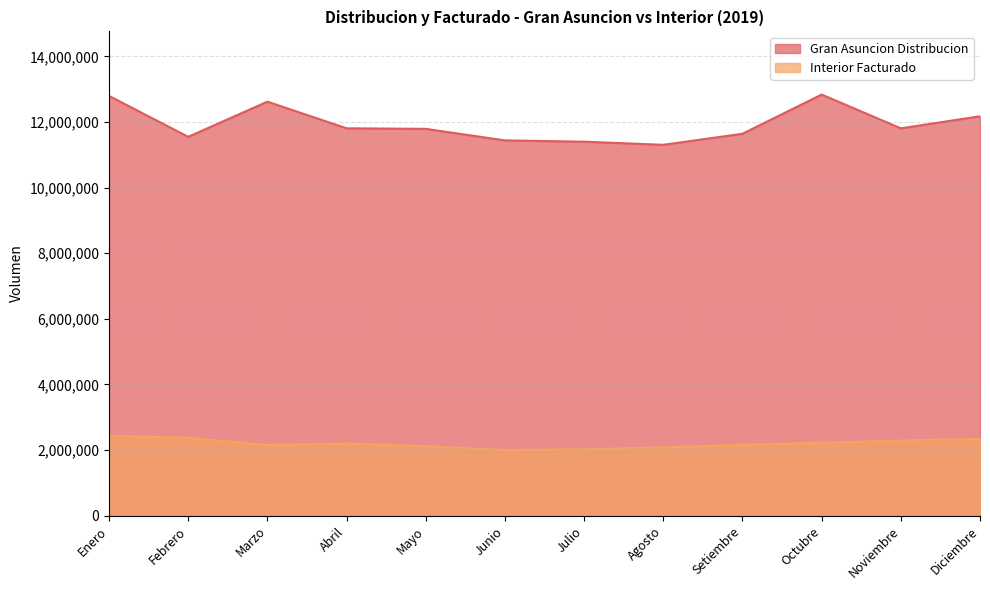

What is the sum of all Gran Asuncion Distribucion values?

143187819